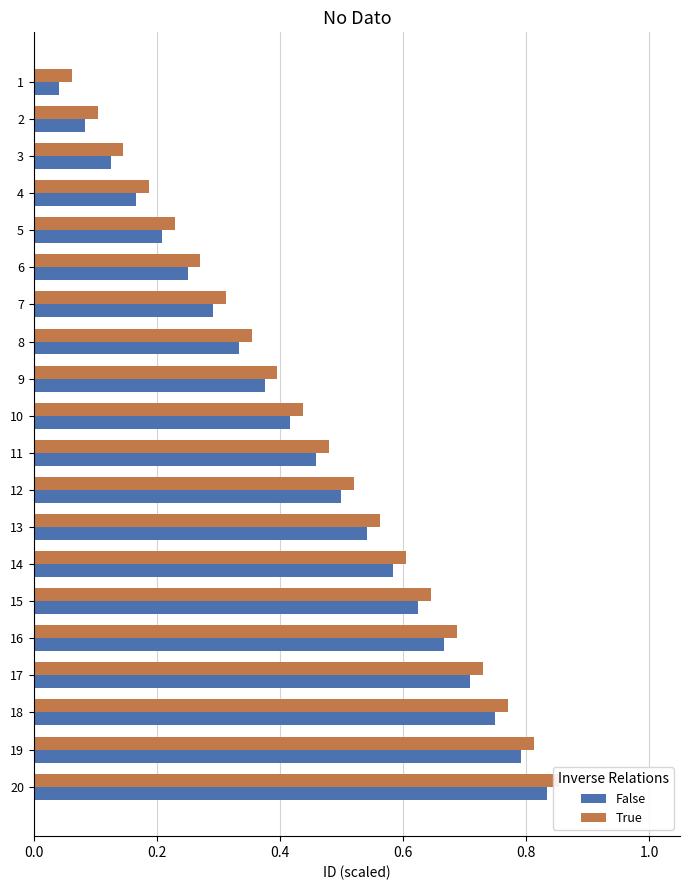

True or false: True has a value of 0.2 at 8.

False